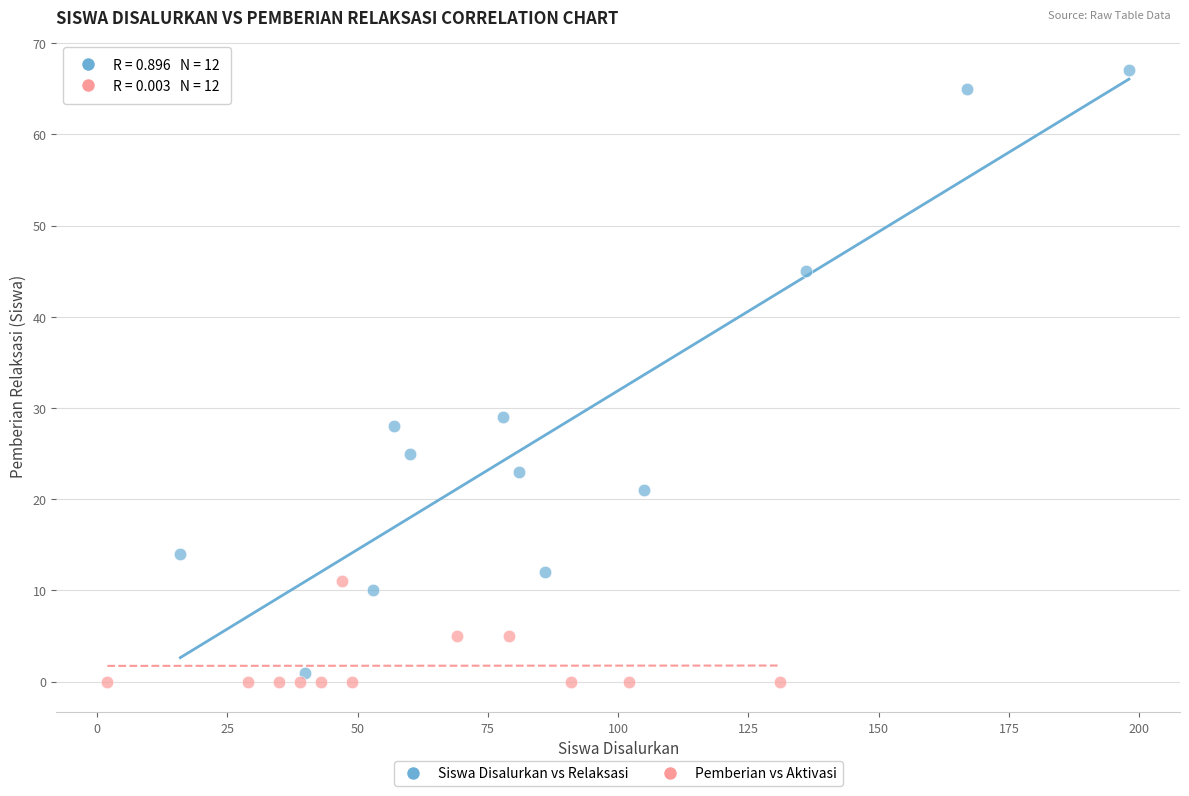

Which series has the widest spread of Y values?

Siswa Disalurkan vs Relaksasi